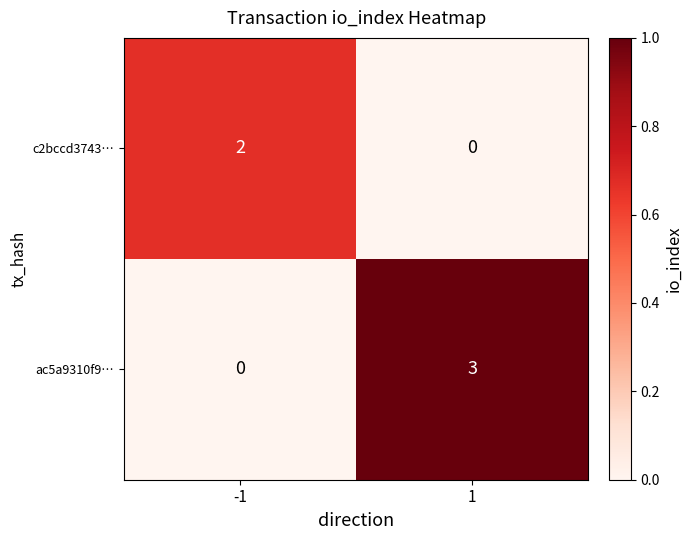

The value of c2bccd3743… at 1 is 0. True or false?

True